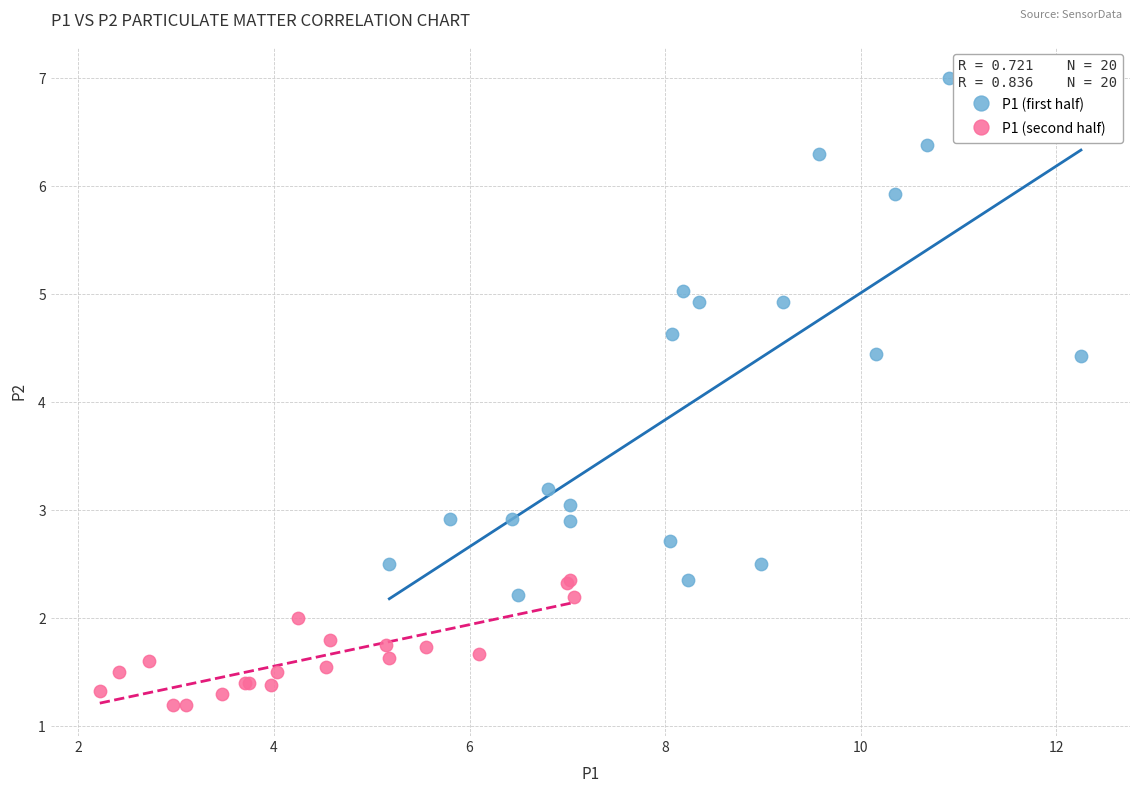

Which series contains the lowest Y value?

P1 (second half)